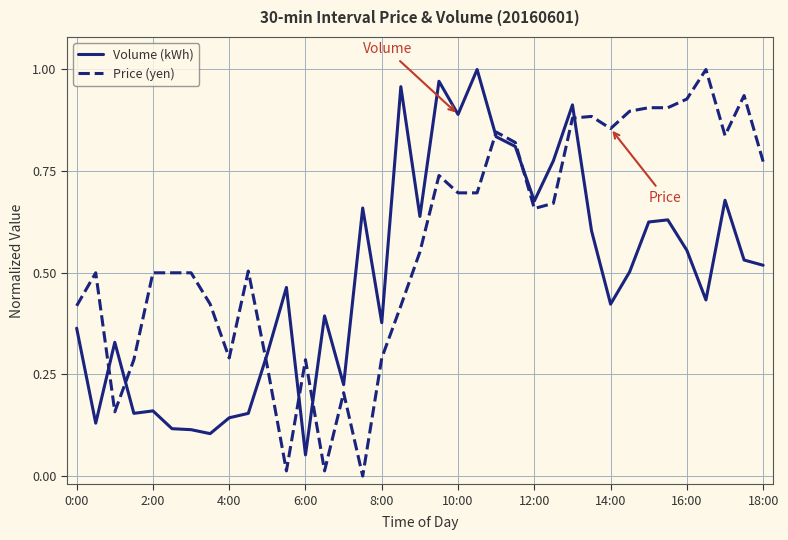

List the series in order of their overall mean, highest first.

Price (yen), Volume (kWh)